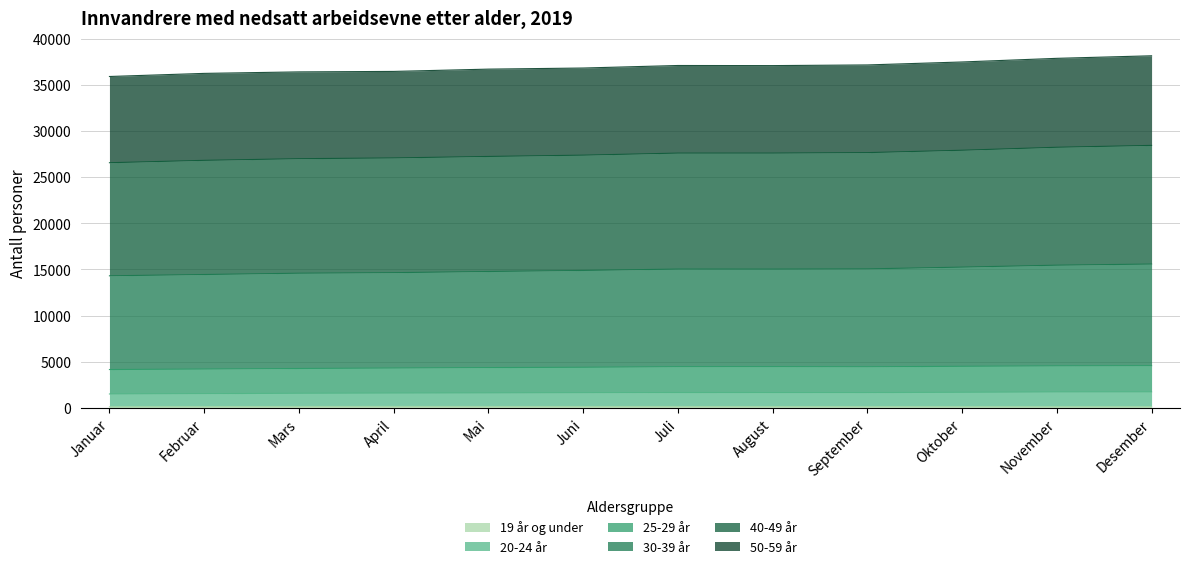

List the labels in order of 30-39 år value, smallest first.

Januar, Februar, Mars, April, Mai, Juni, August, Juli, September, Oktober, November, Desember